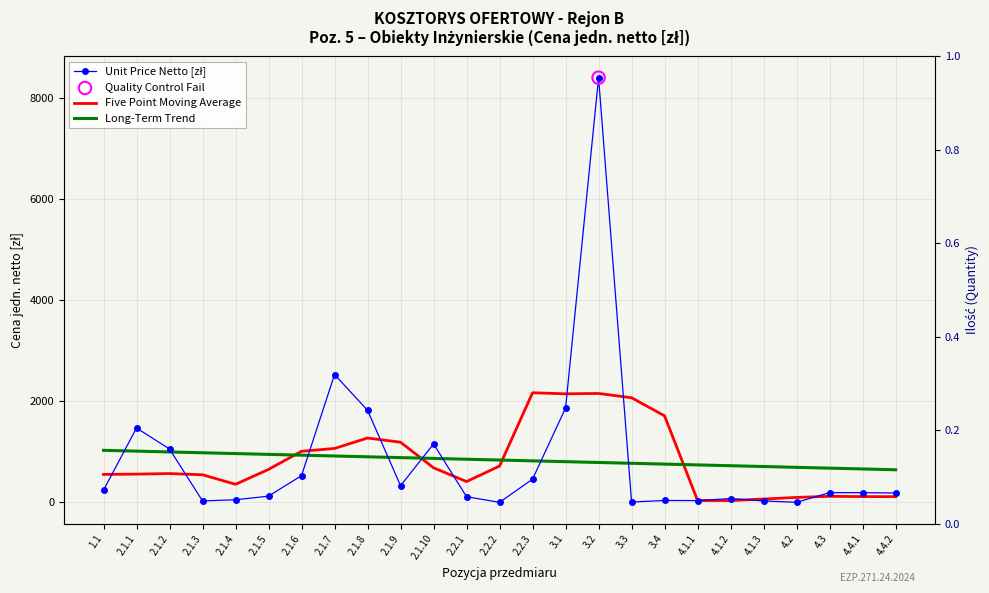

At how many categories does at least one series exceed 153?

25